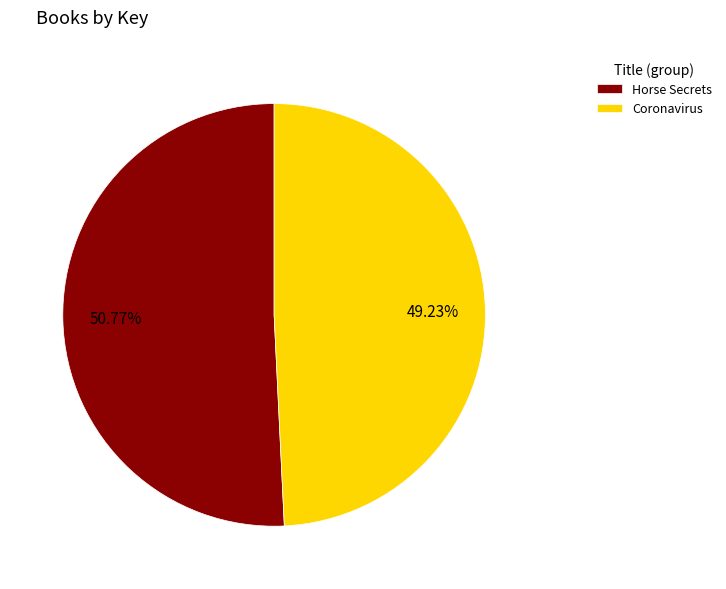

How many slices are in this pie chart?

2